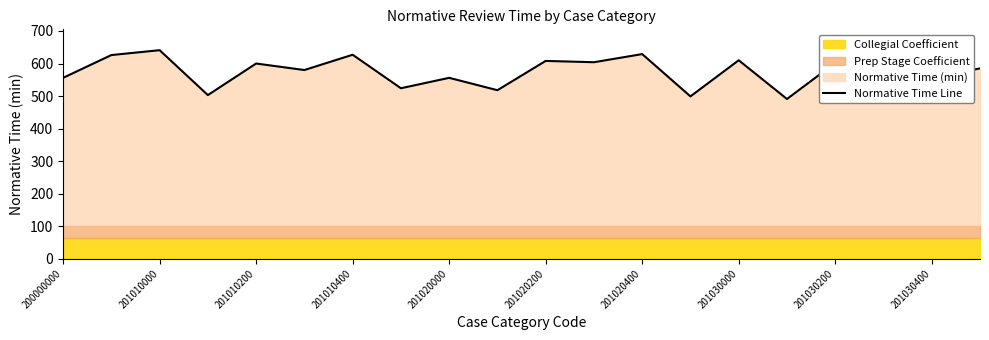

What is the lowest value of the Normative Time Line series?

491